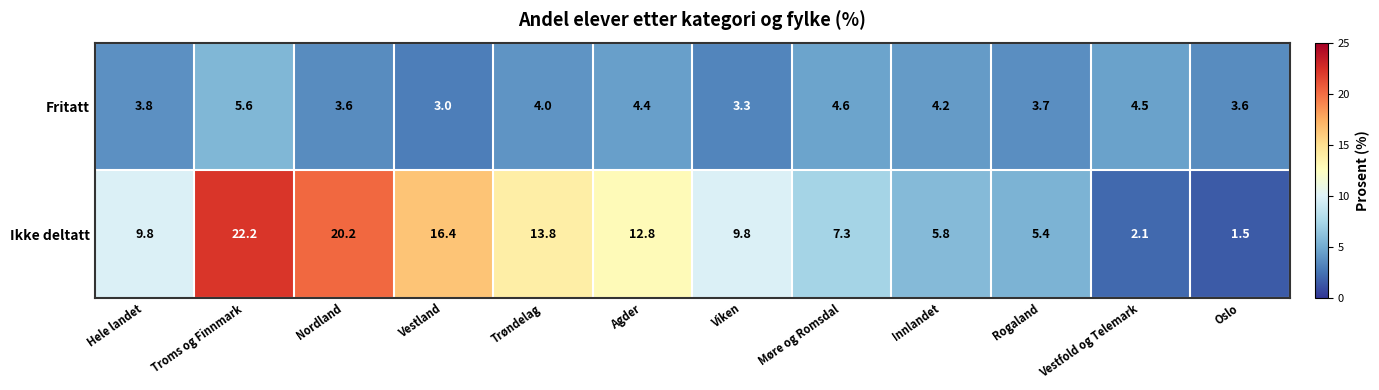

The Ikke deltatt series shows 16.4 at Vestland. True or false?

True